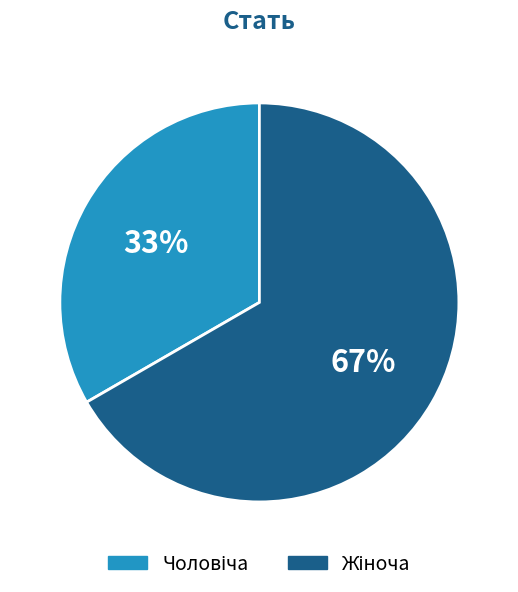

To the nearest percent, what is the average slice percentage?

50%